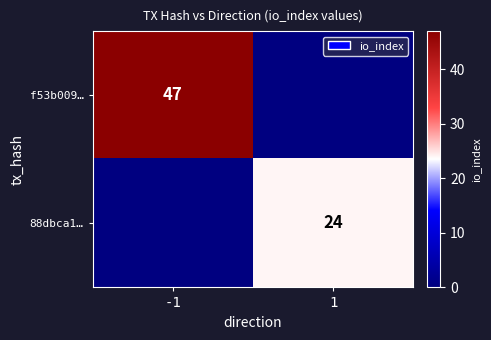

Is it true that f53b009… equals 71 at -1?

False